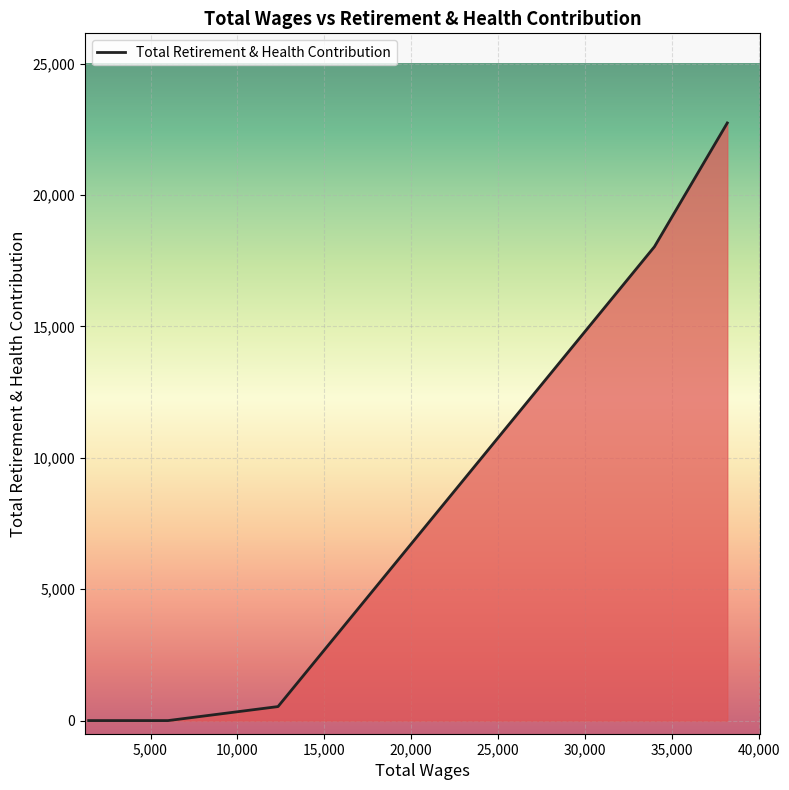

What is the average value?

5901